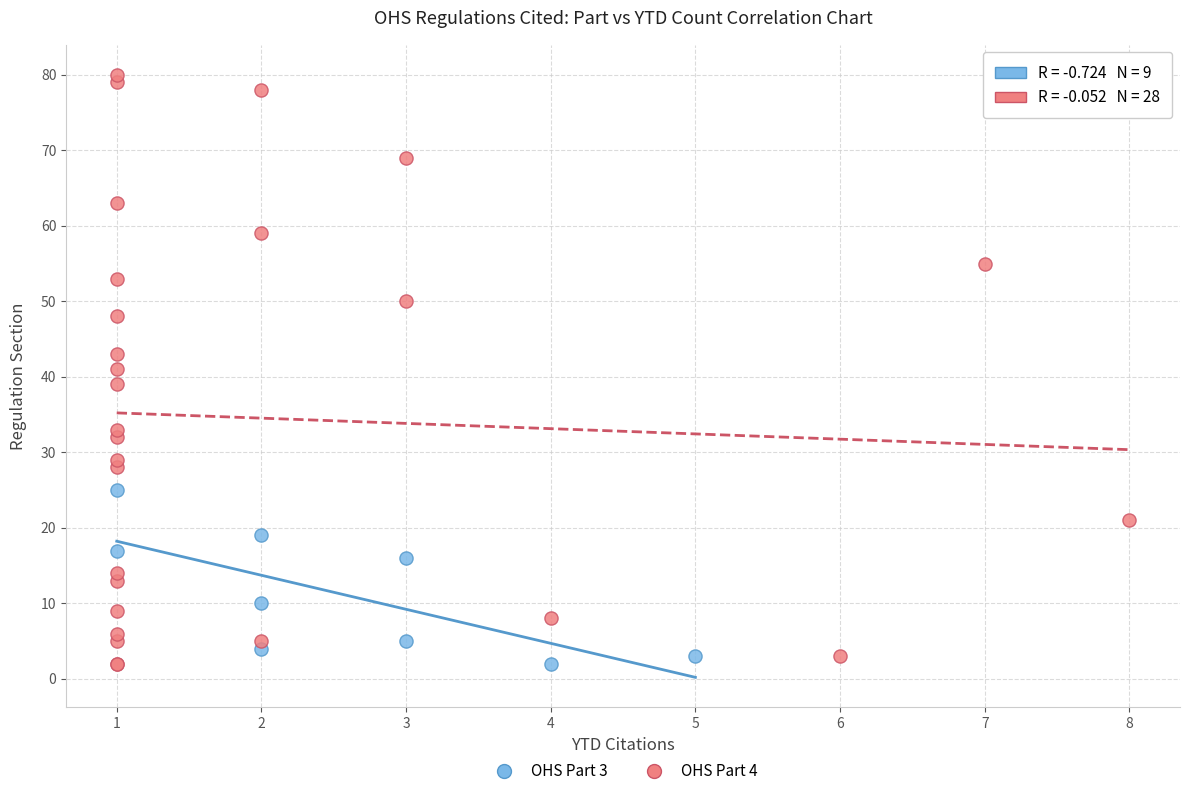

Which series contains the highest Y value?

OHS Part 4